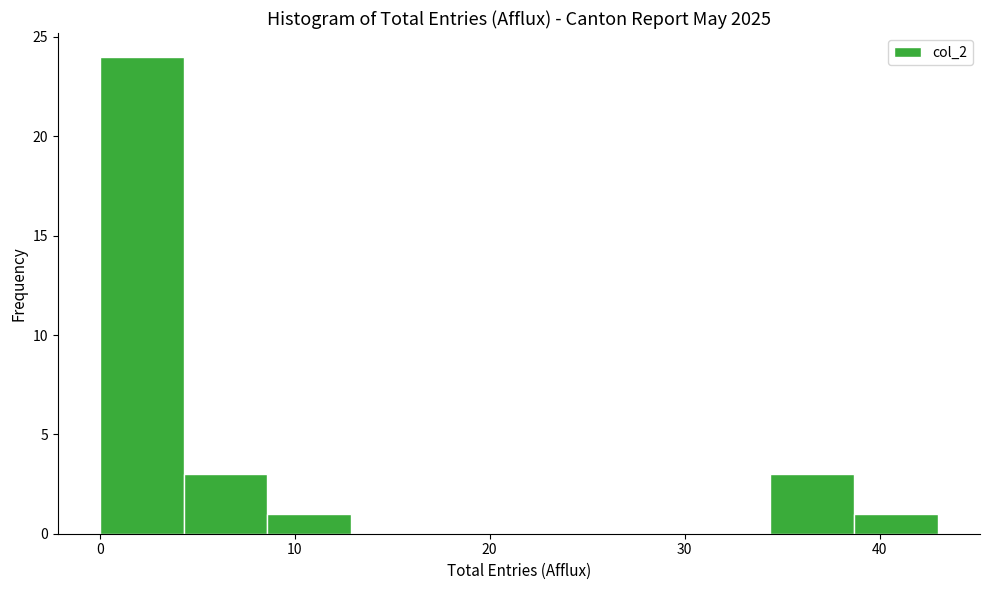

Over which range of the x-axis is the bar tallest?

0.0 to 4.3